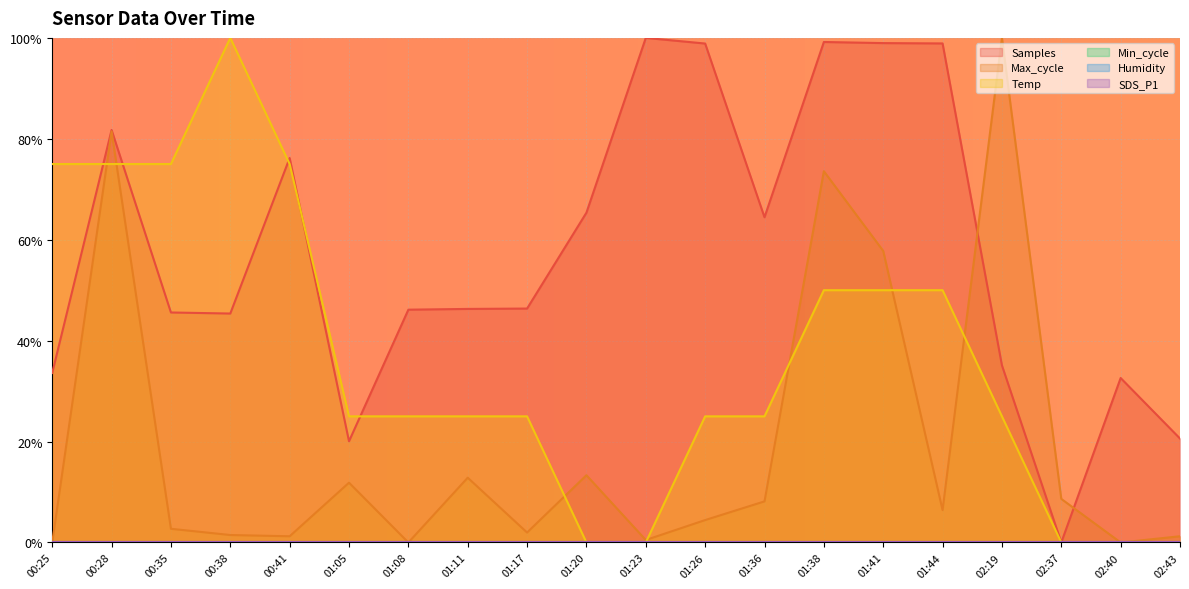

Which category has the lowest value across all series?

02:37